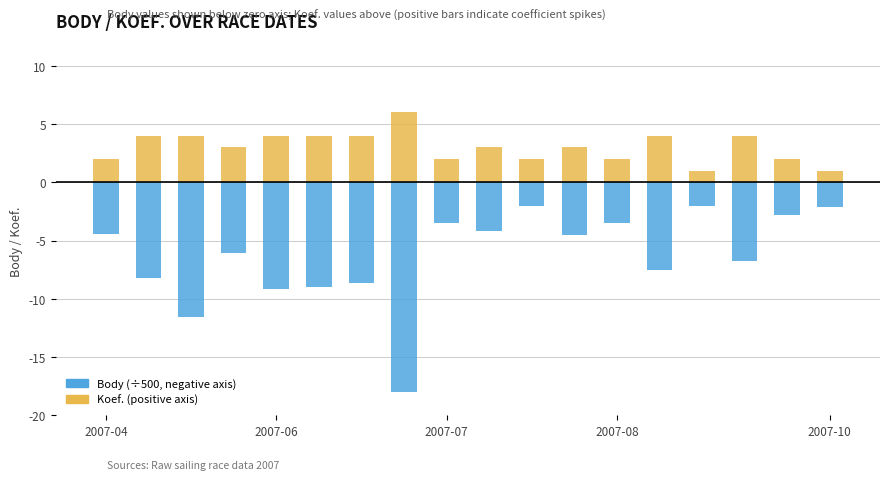

Which category has the highest value in the Body series?

10